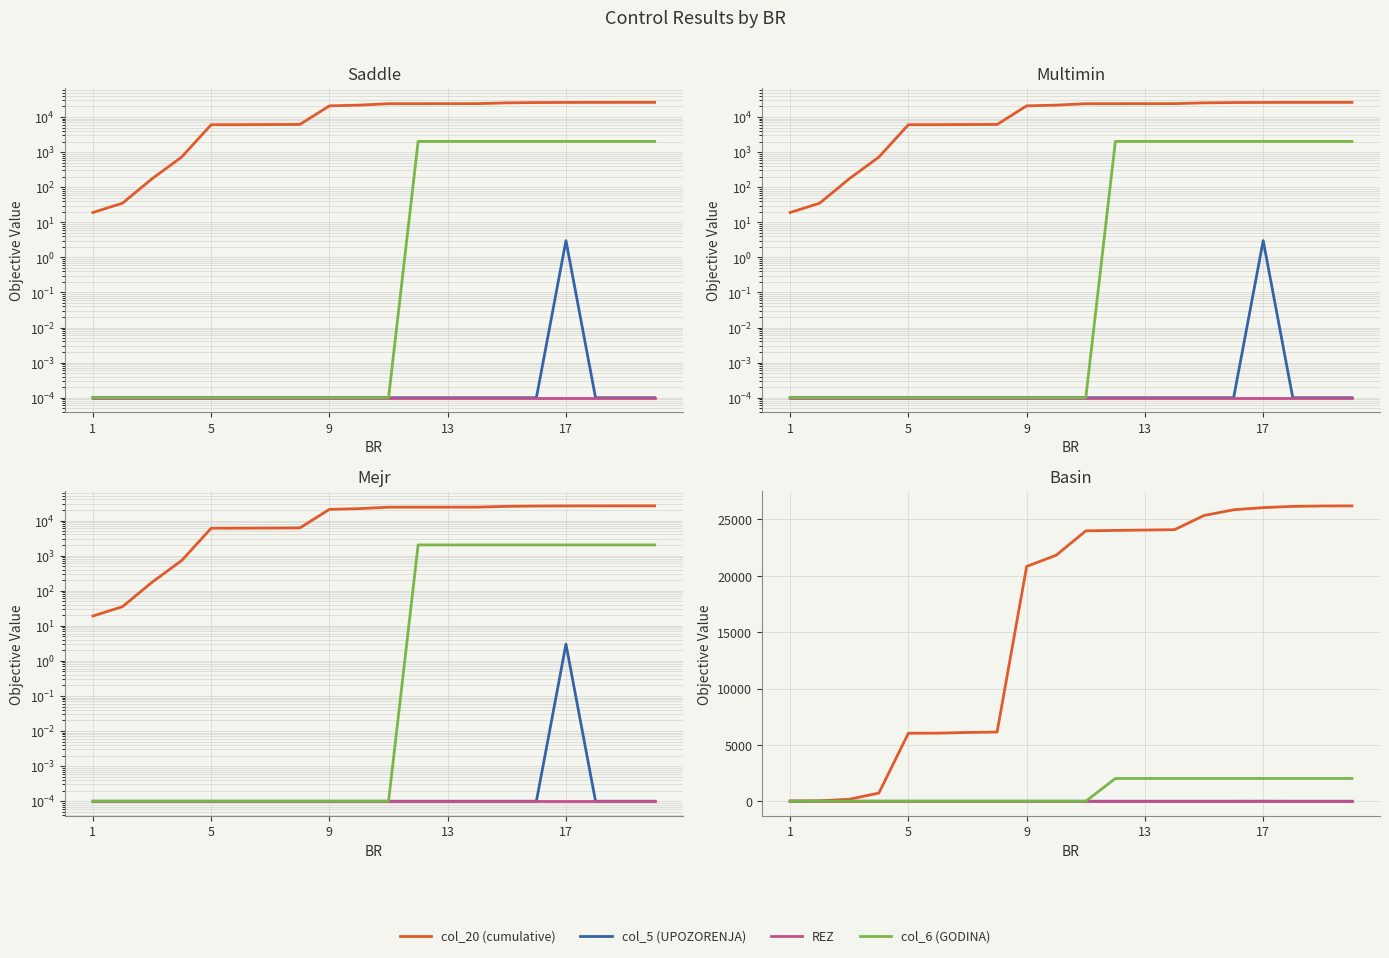

Which series changed the most between 9 and 17?

col_20 (cumulative)